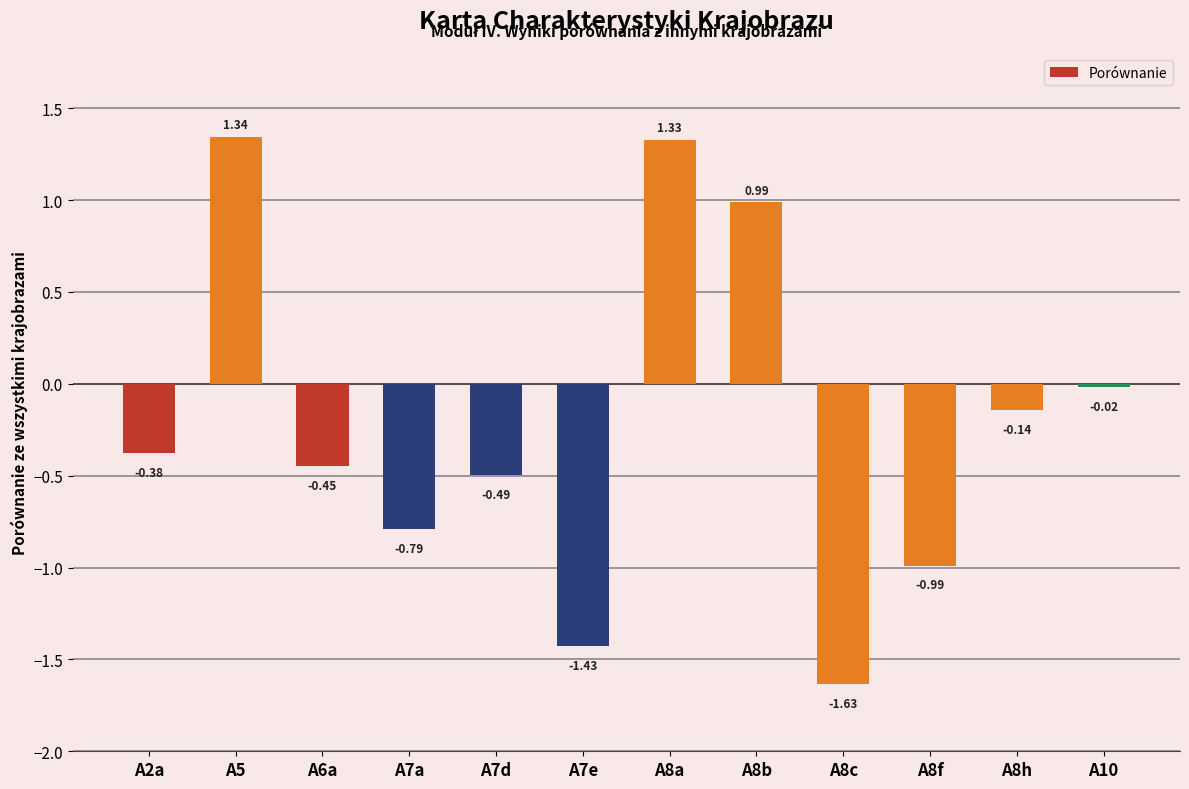

What is the sum of all values?

-2.7